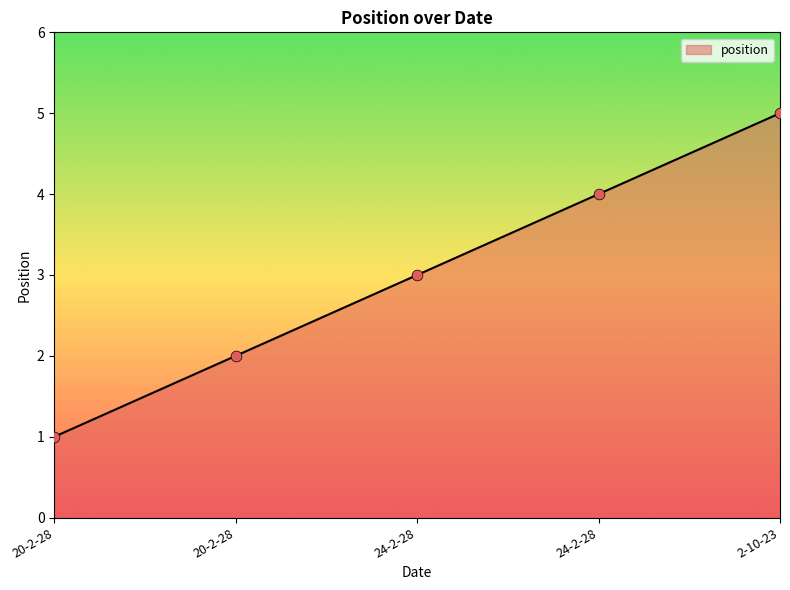

What is the change in value from 20-2-28 to 2-10-23?

+4